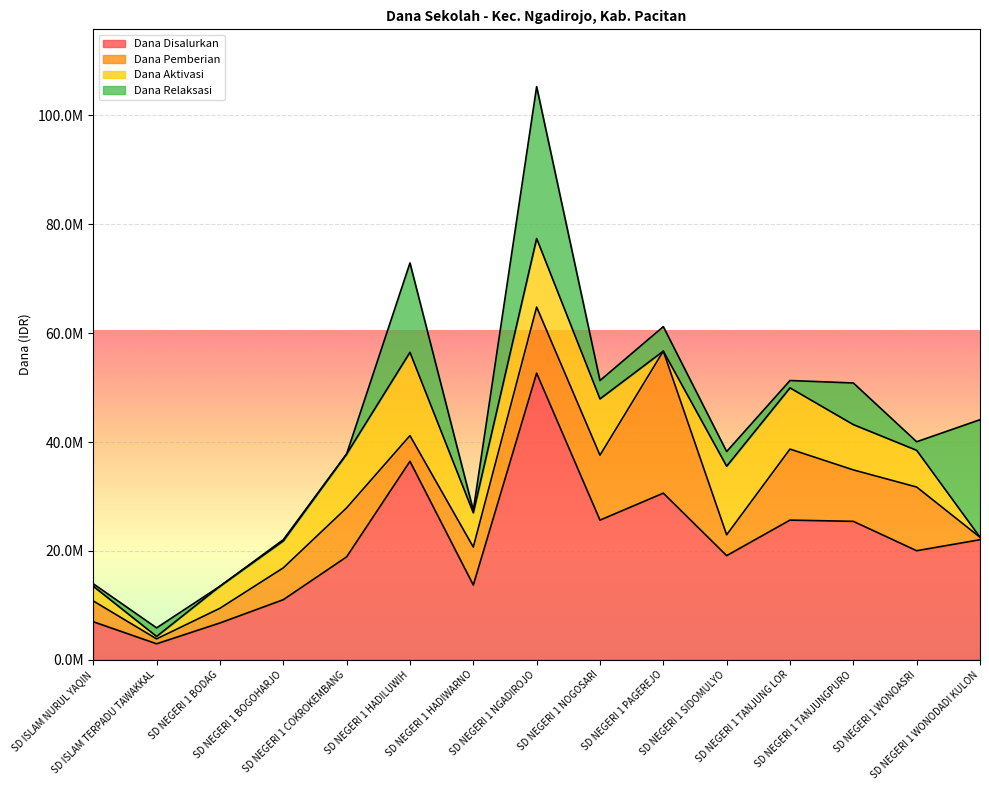

Rank the series at SD ISLAM TERPADU TAWAKKAL from highest to lowest value.

Dana Disalurkan, Dana Relaksasi, Dana Pemberian, Dana Aktivasi